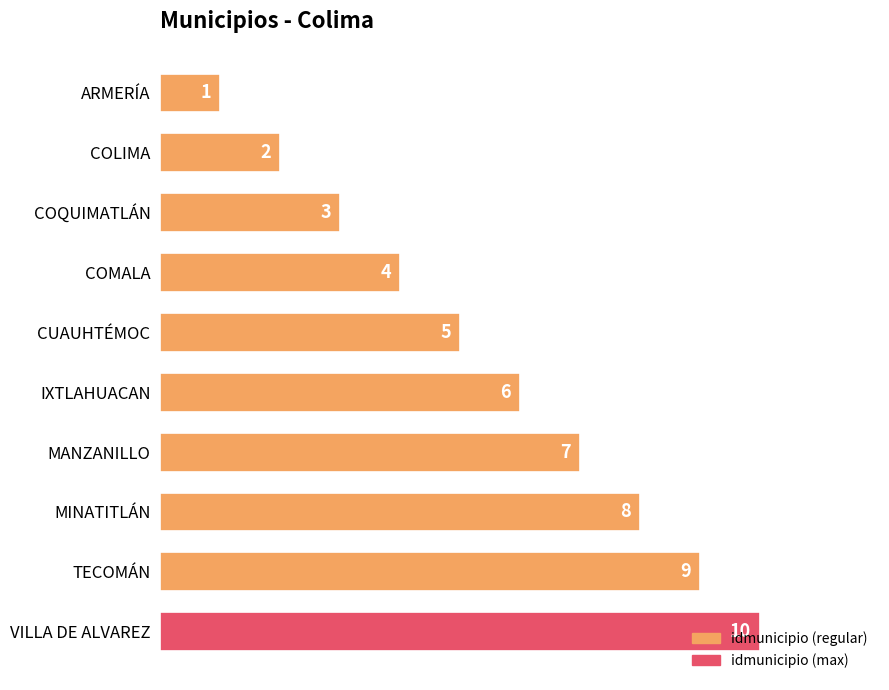

What position from the top is VILLA DE ALVAREZ?

10